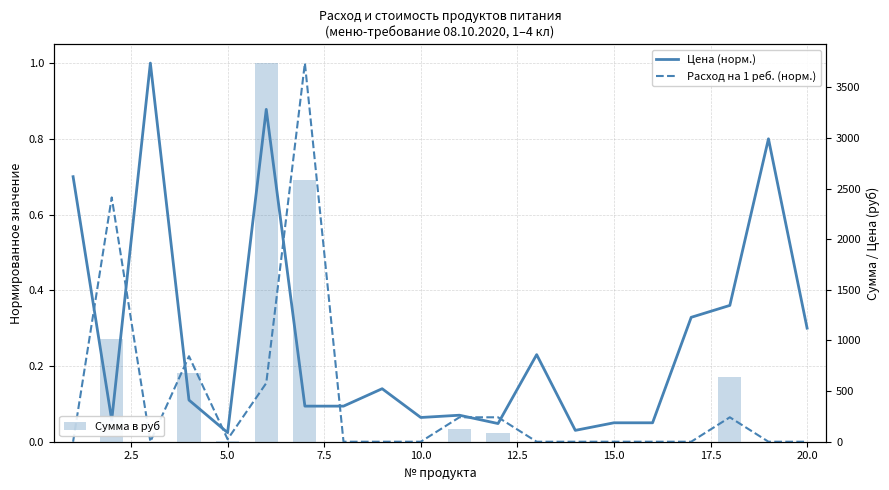

Which series changed the most between 12.5 and 20.0?

Сумма в руб